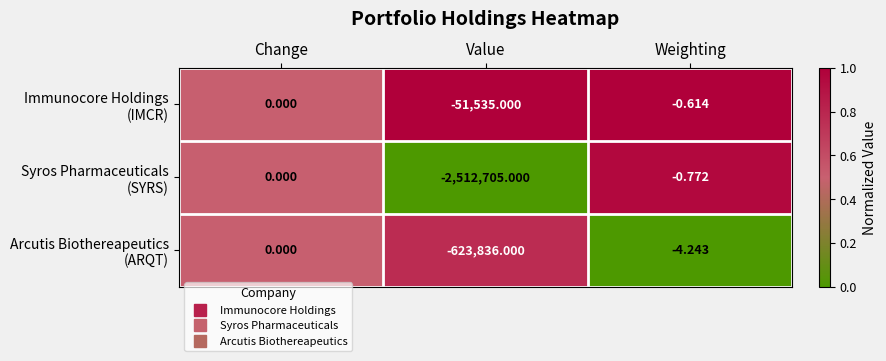

At which category does the chart reach its minimum across all series?

Value